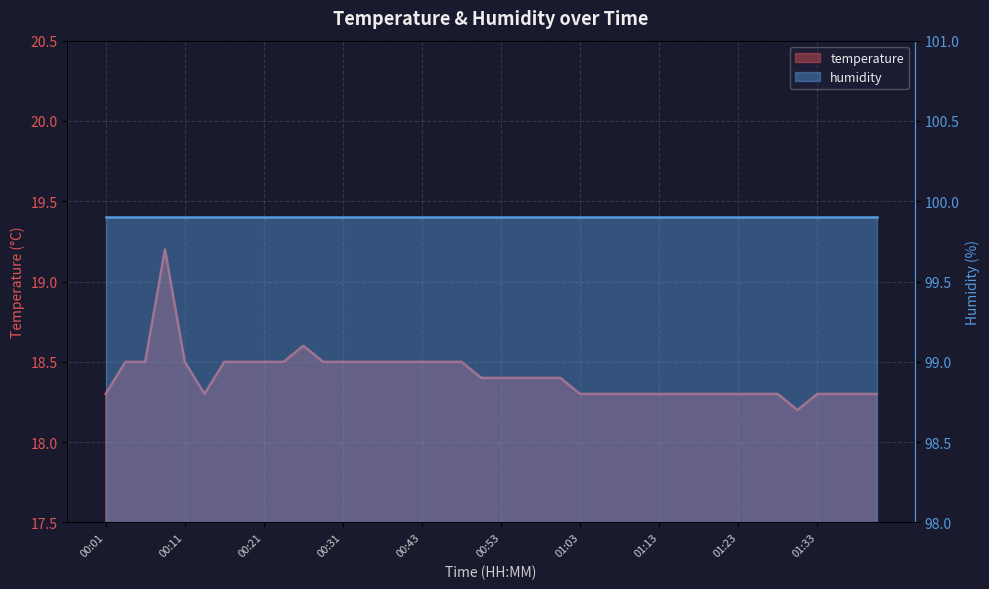

Reading right to left, list all the values displayed in this chart.

18.3	18.3	18.3	18.3	18.2	18.3	18.3	18.3	18.3	18.3	18.3	18.3	18.3	18.3	18.3	18.3	18.4	18.4	18.4	18.4	18.4	18.5	18.5	18.5	18.5	18.5	18.5	18.5	18.5	18.6	18.5	18.5	18.5	18.5	18.3	18.5	19.2	18.5	18.5	18.3